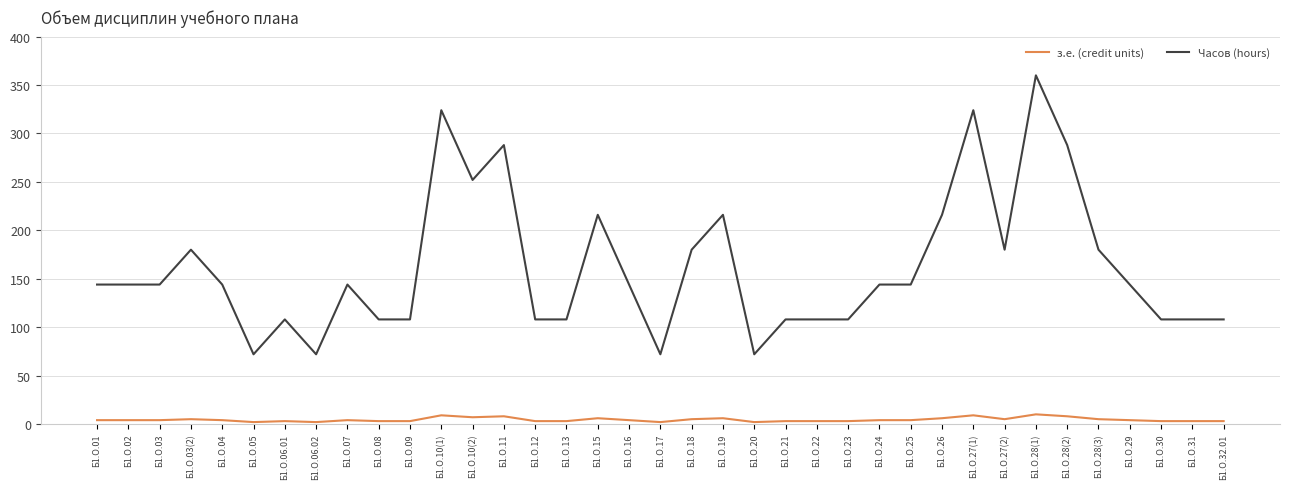

Read the з.е. (credit units) value at Б1.О.02.

4